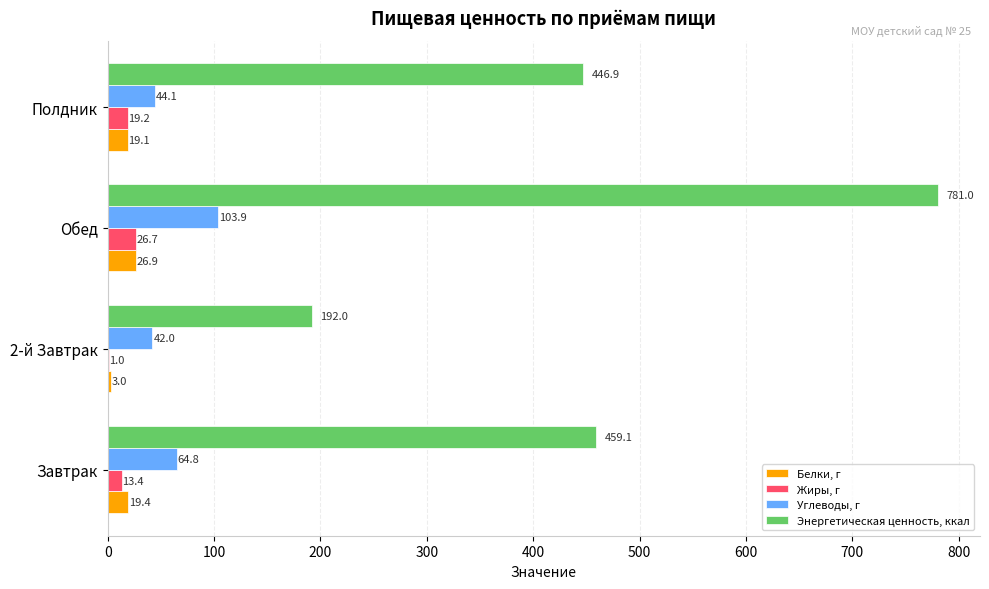

Count the number of categories in the chart.

4